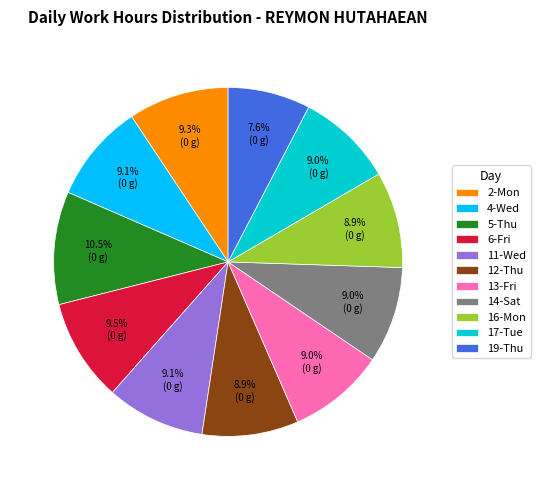

What portion of the pie excludes 12-Thu?

91.1%